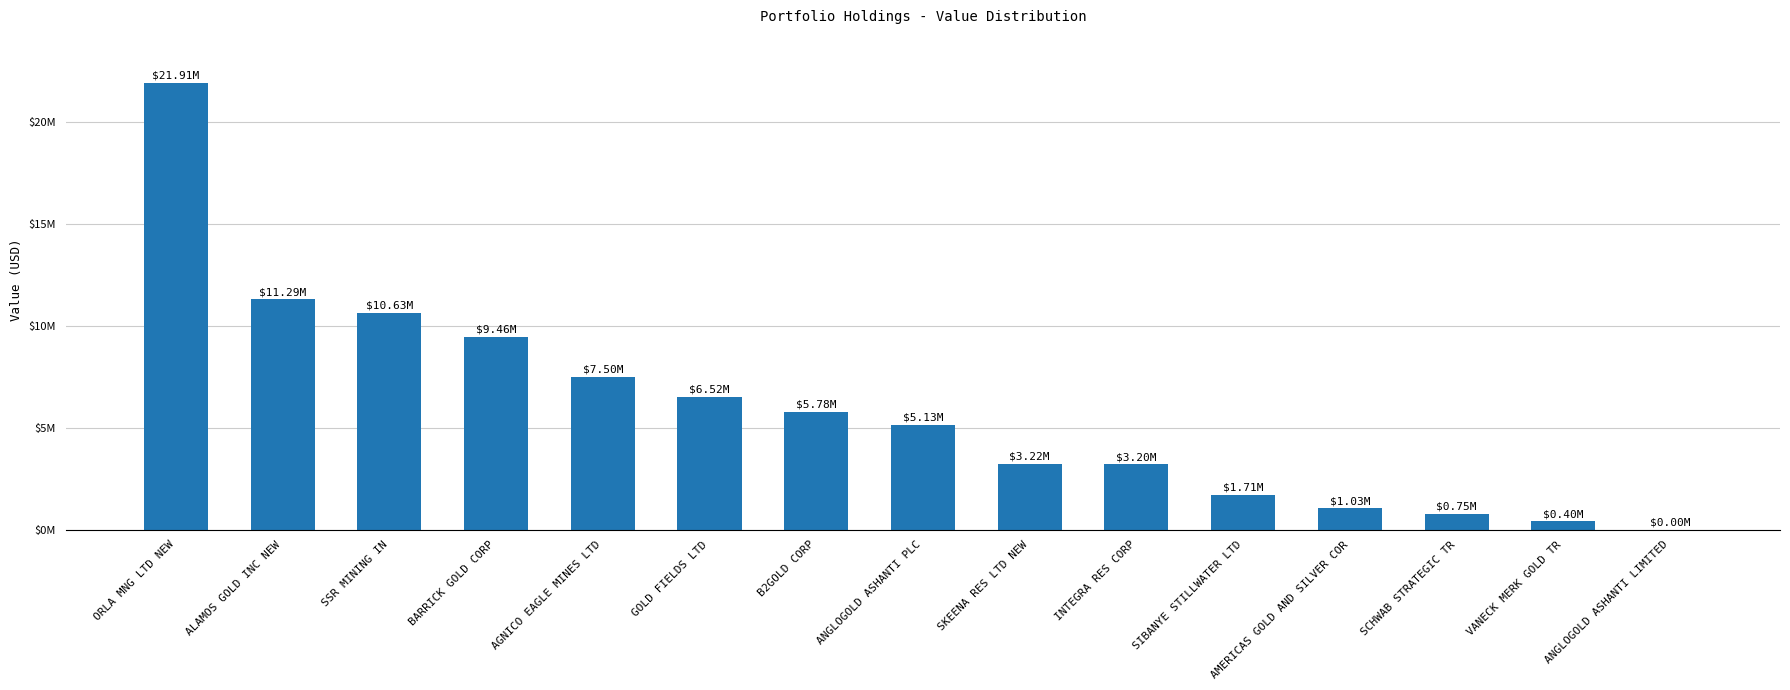

Which has a higher value, VANECK MERK GOLD TR or B2GOLD CORP?

B2GOLD CORP